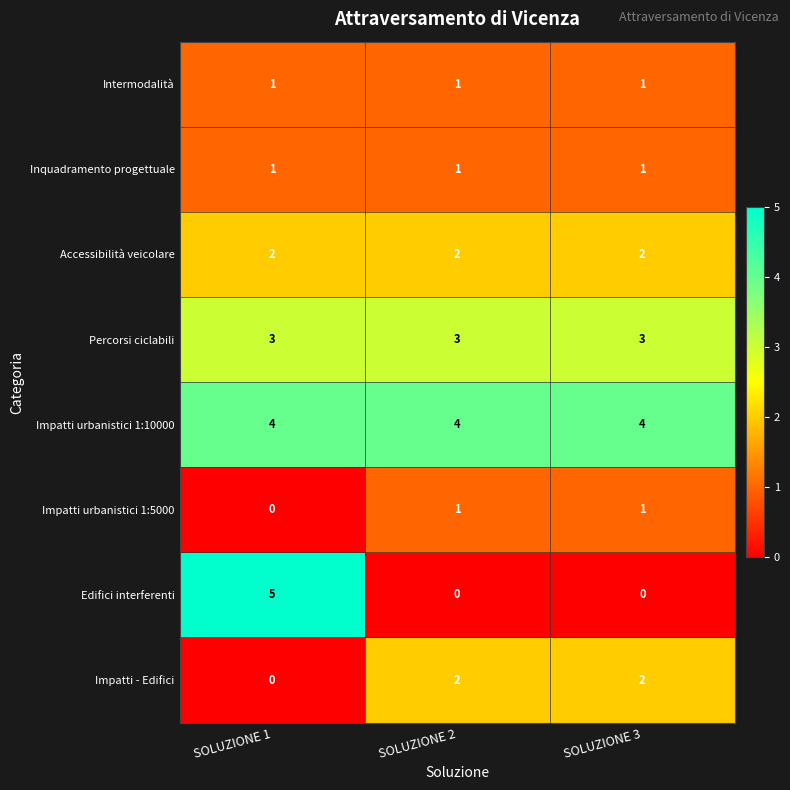

Count the number of data series in this chart.

8